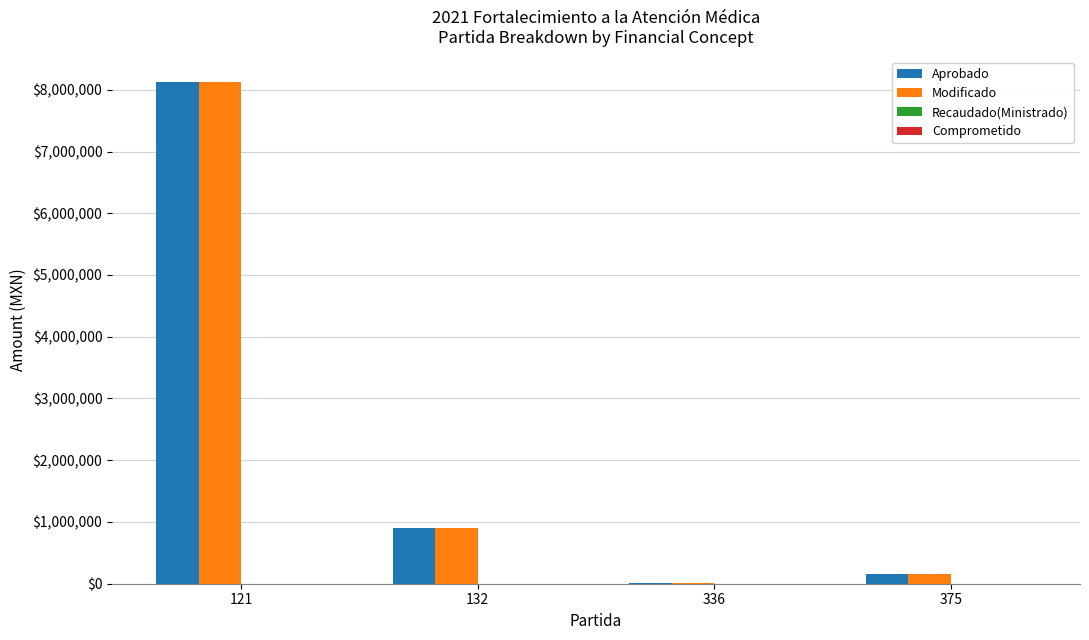

The value of Aprobado at 132 is 238853.5. True or false?

False